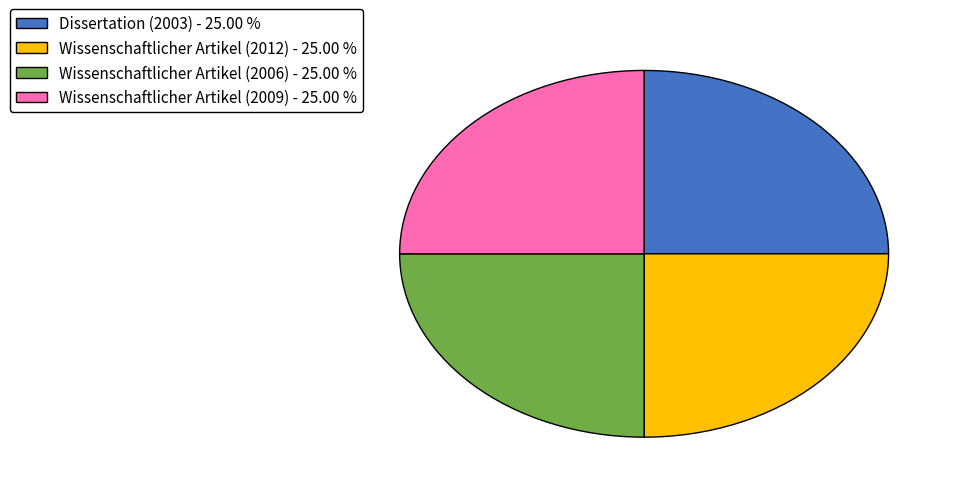

How many slices are in this pie chart?

4